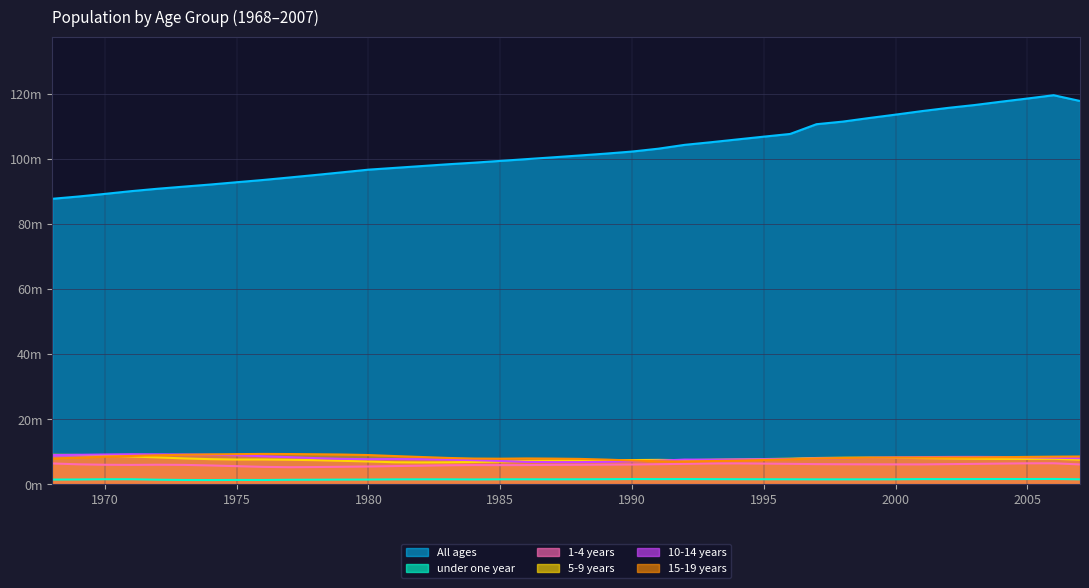

What is the value of the 5-9 years point at the 11th from the left?

7.4